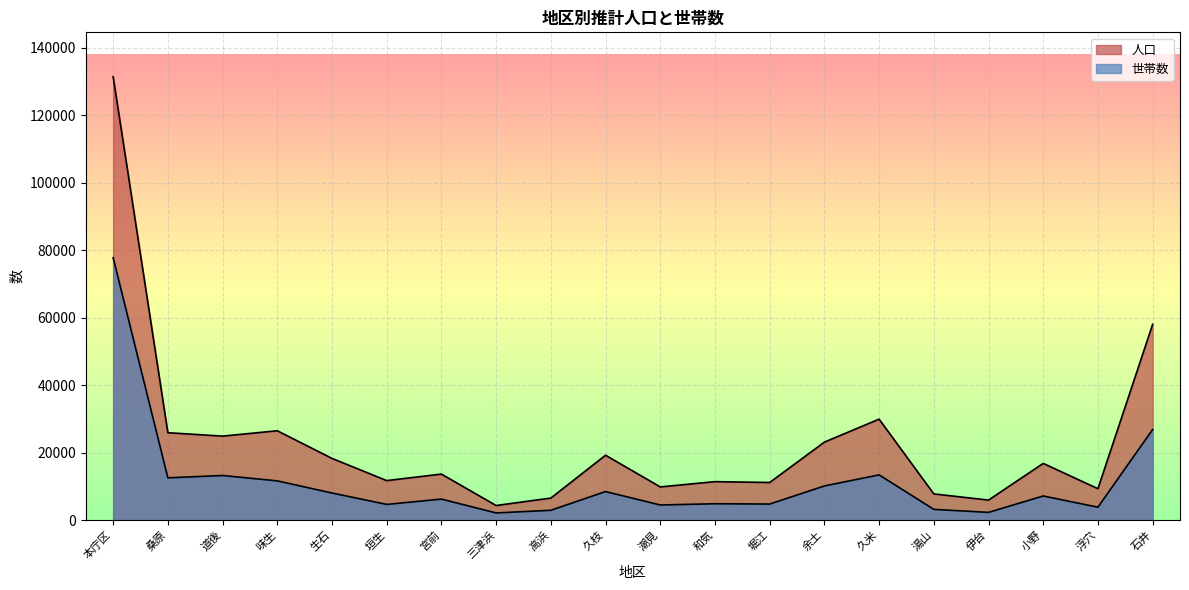

Reading left to right, extract all data points from this chart.

人口: 131478	25898	24884	26475	18281	11697	13627	4307	6512	19223	9821	11387	11133	23103	29922	7743	5921	16795	9290	58031
世帯数: 77793	12517	13207	11615	8016	4636	6210	2107	2892	8445	4465	4833	4738	10101	13395	3167	2271	7129	3814	26854